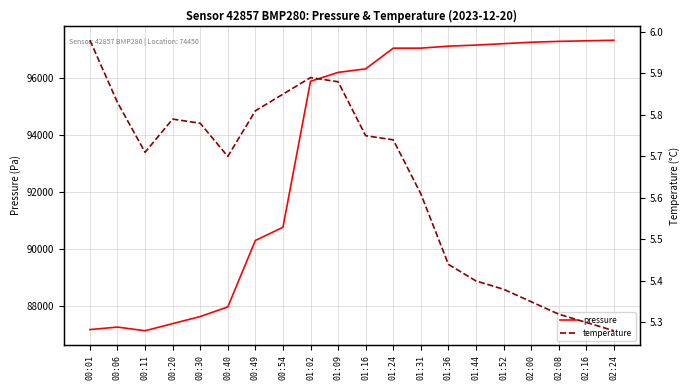

What are all the series names shown in the legend?

pressure, temperature